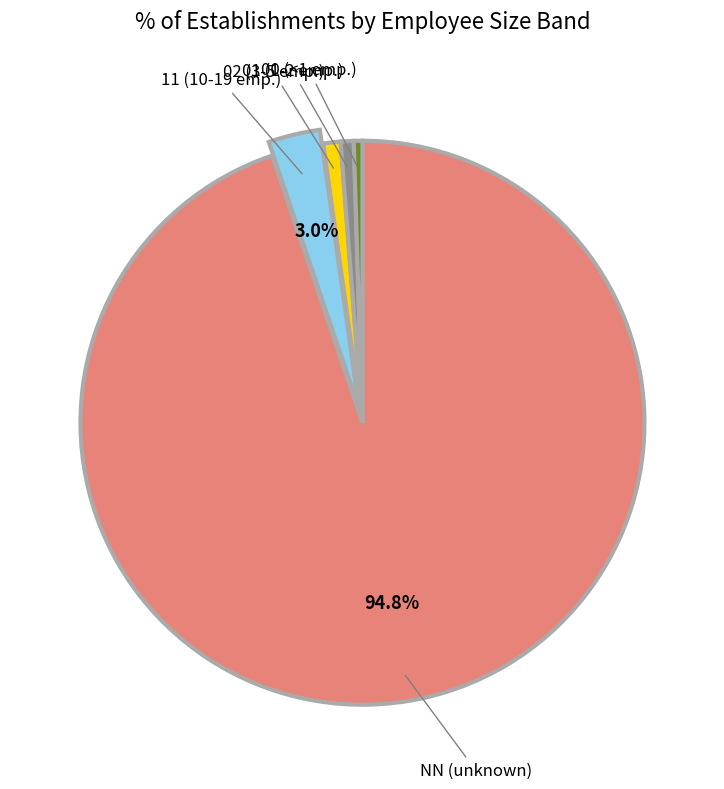

Which category accounts for the majority?

NN